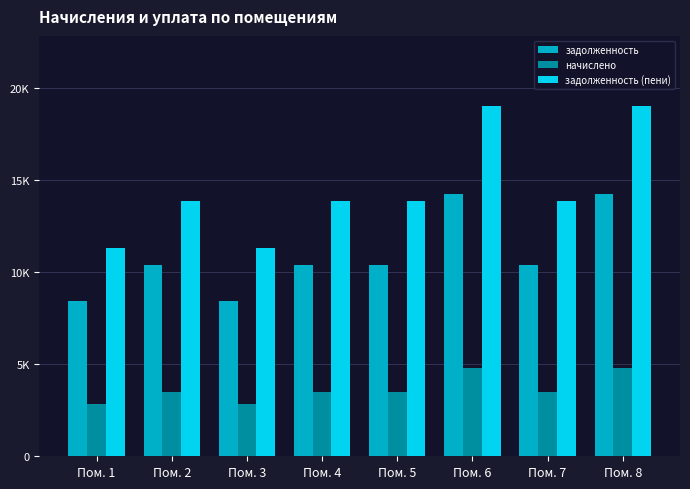

Are the bars grouped side by side (vs. stacked)?

Yes